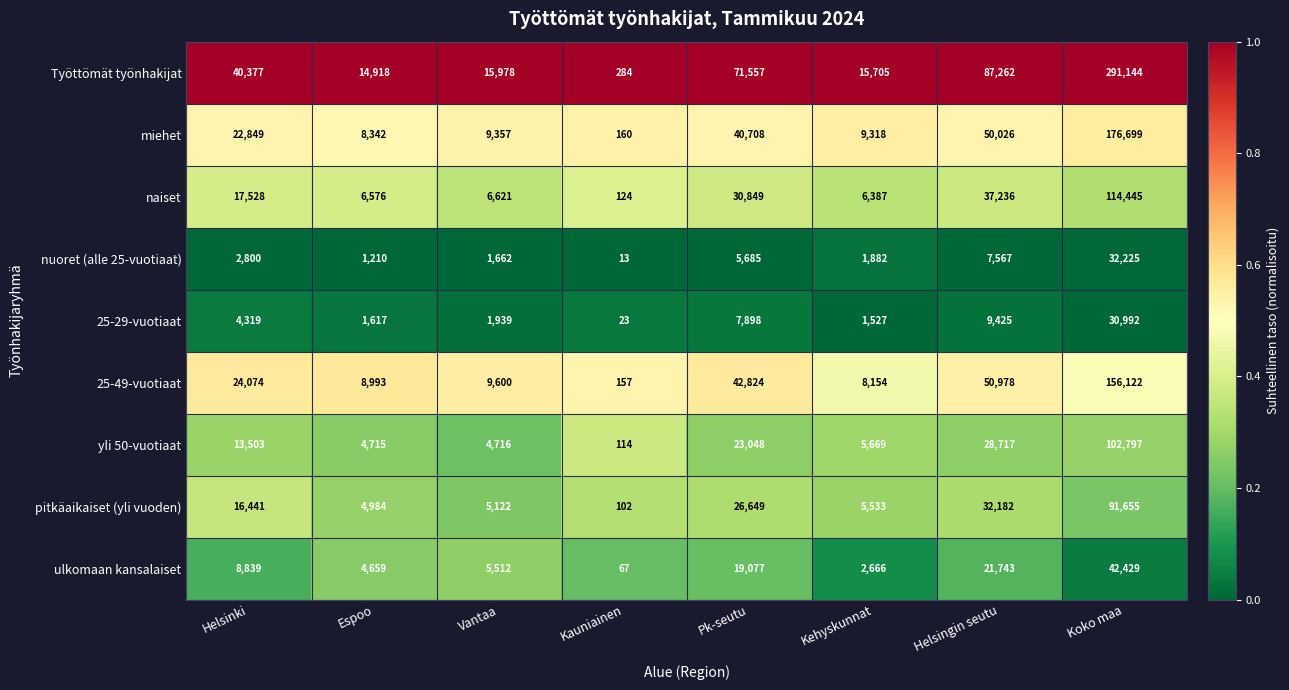

List the labels in order of ulkomaan kansalaiset value, largest first.

Koko maa, Helsingin seutu, Pk-seutu, Helsinki, Vantaa, Espoo, Kehyskunnat, Kauniainen